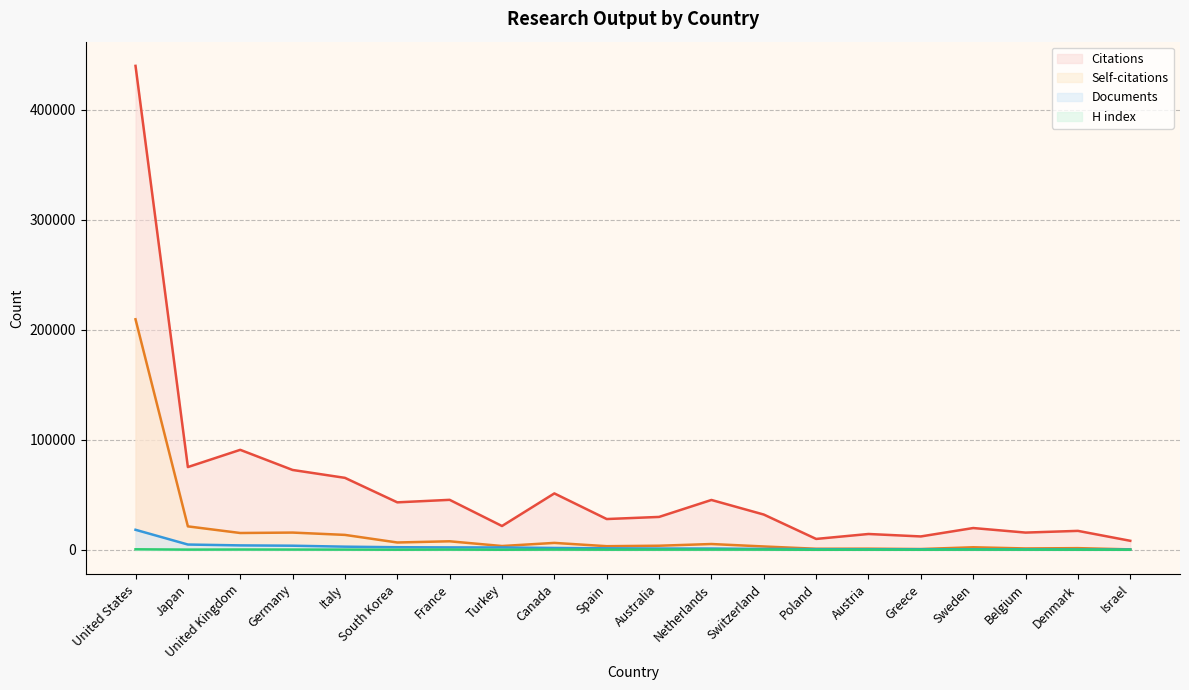

What is the label of the 14th point from the left?

Poland